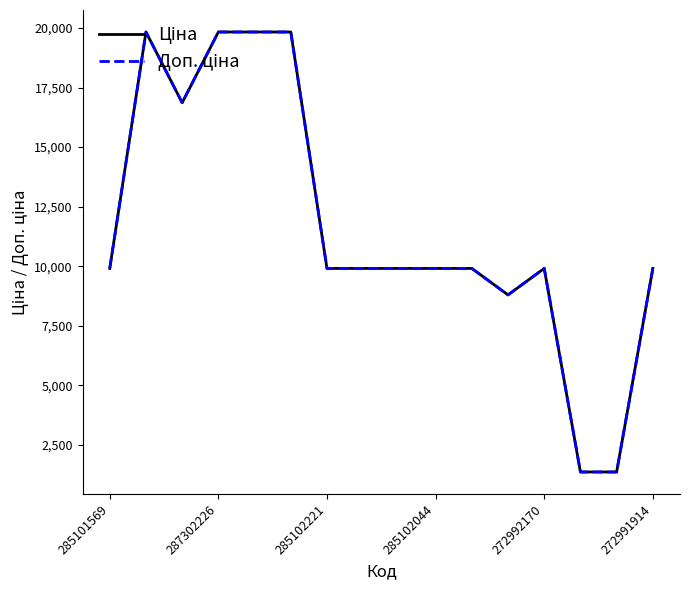

What is the maximum value shown in the chart?

19831.1